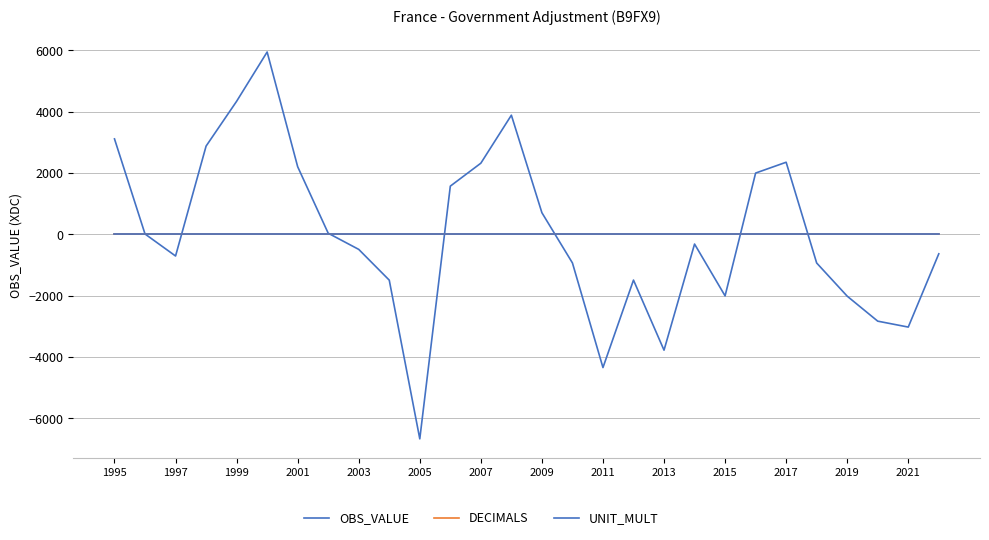

How many lines are shown in the chart?

3